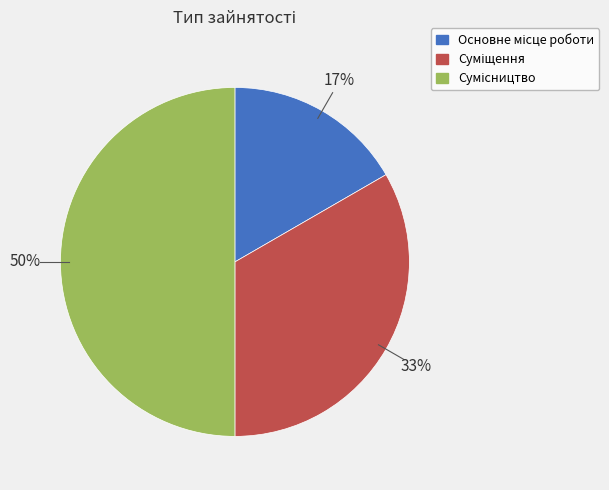

How many slices are in this pie chart?

3